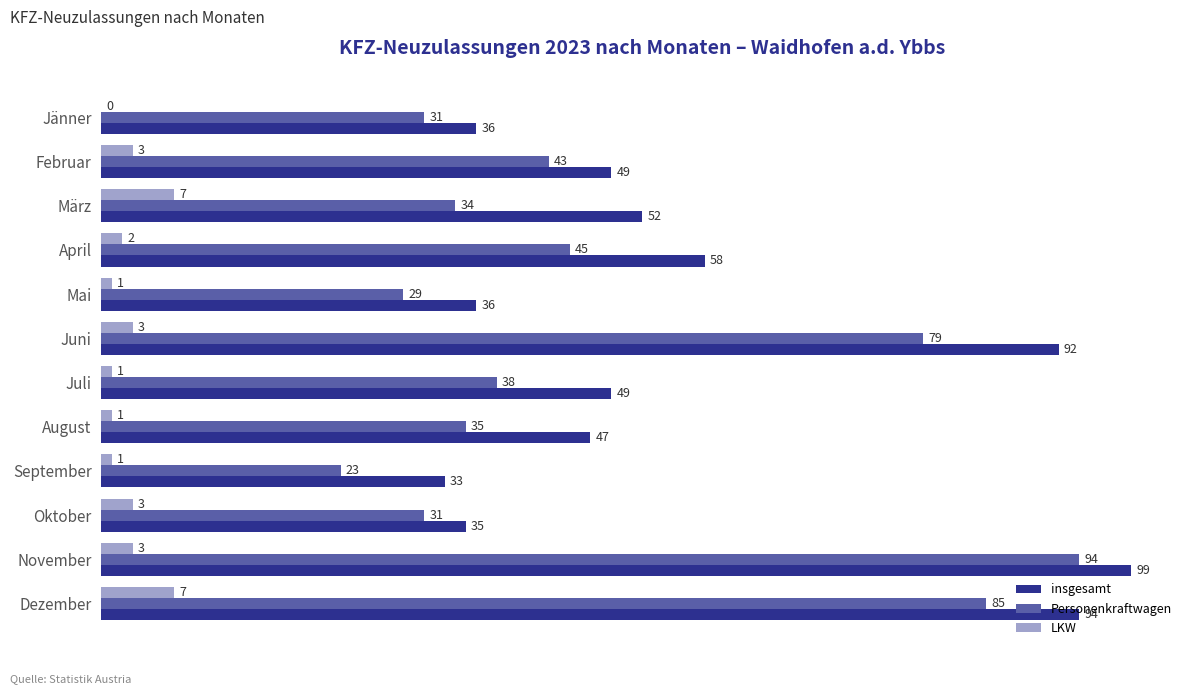

What is the maximum value shown in the chart?

99